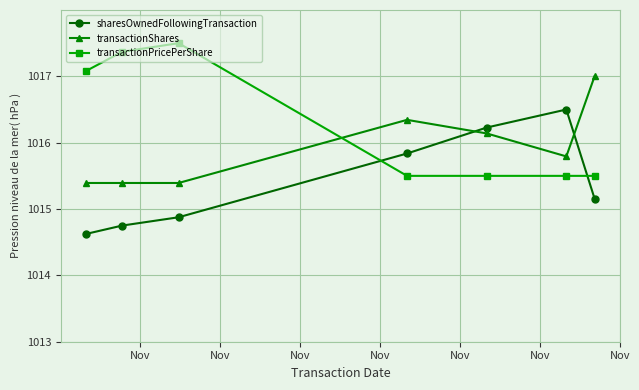

How many times do transactionShares and transactionPricePerShare cross each other?

1